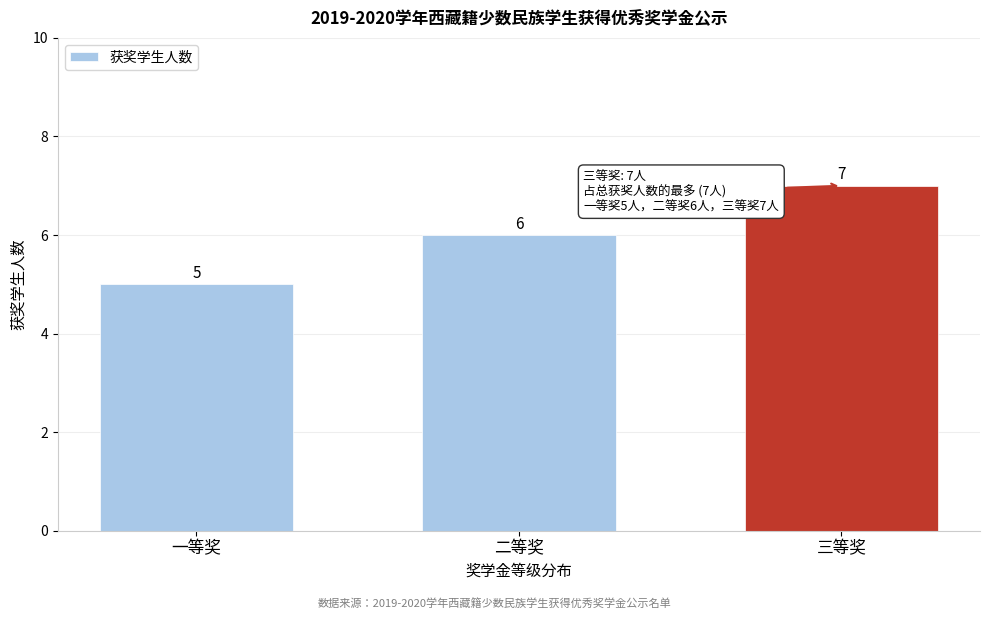

Reading left to right, what are all the values shown in this chart?

一等奖=5	二等奖=6	三等奖=7